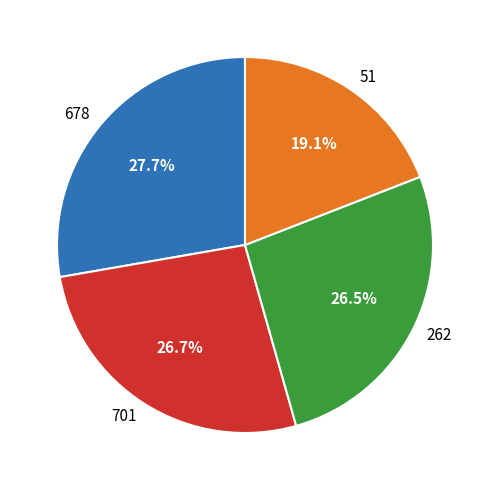

How many segments does this pie chart have?

4